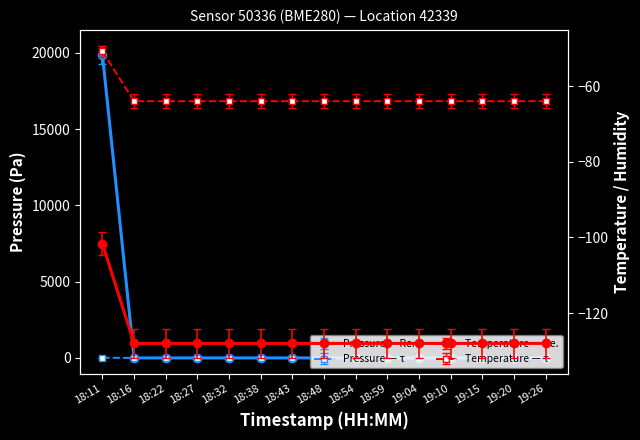

What is the sum of all humidity values?

19279.4